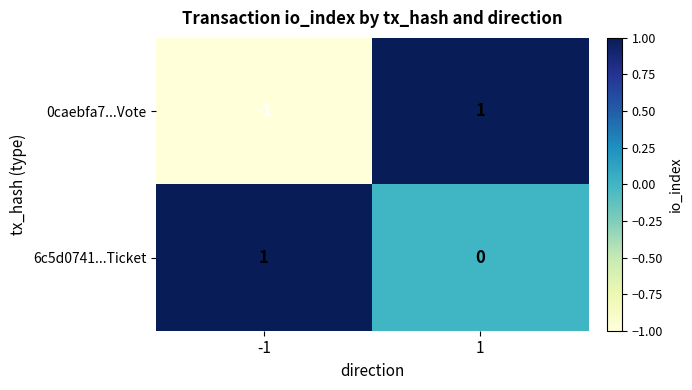

Reading right to left, list all the values displayed in this chart.

0caebfa7...Vote: 1	-1
6c5d0741...Ticket: 0	1